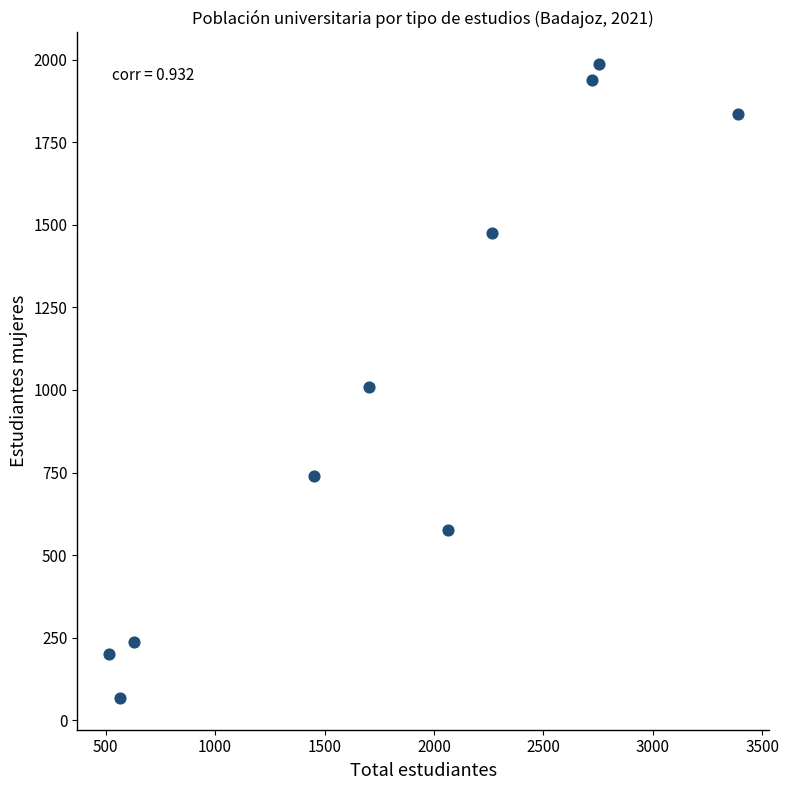

What is the range of X values (max minus min)?

2874